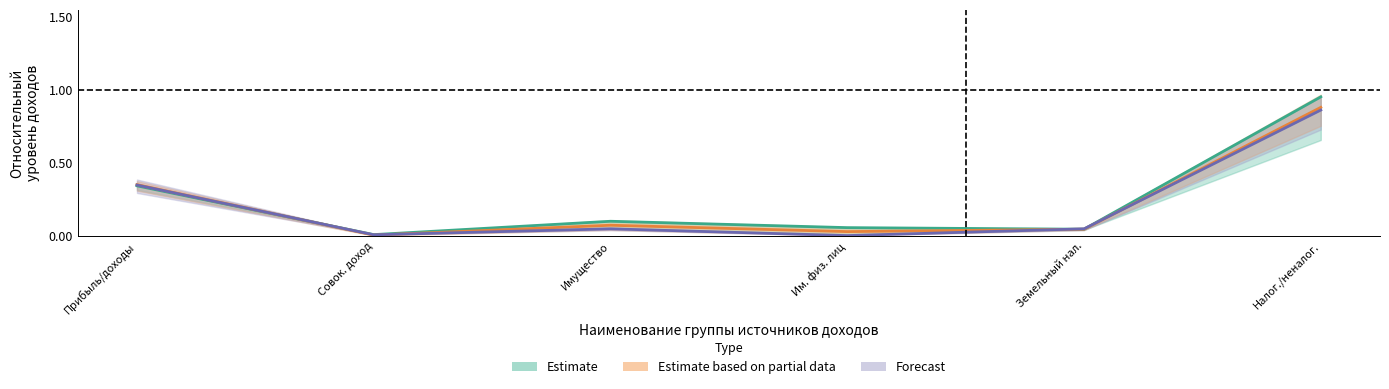

Which series has the widest spread of values?

Estimate